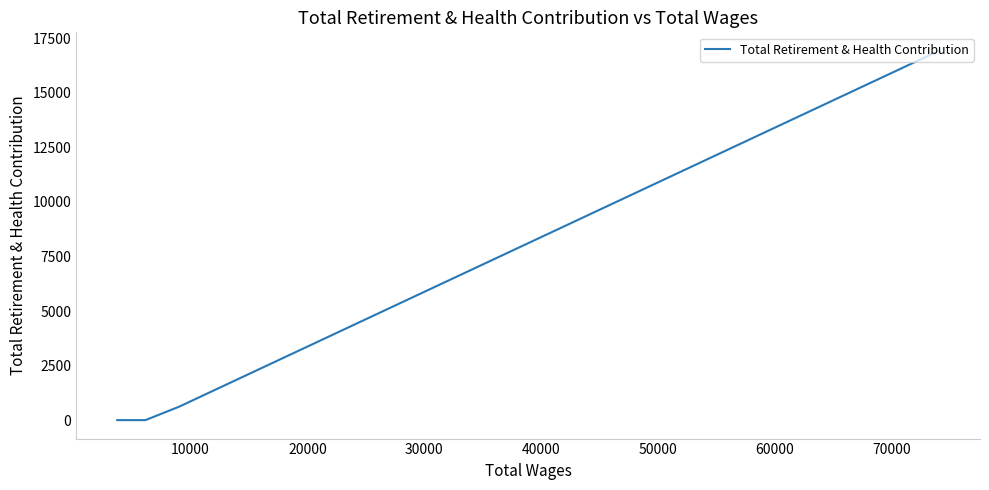

How many lines are shown in the chart?

1